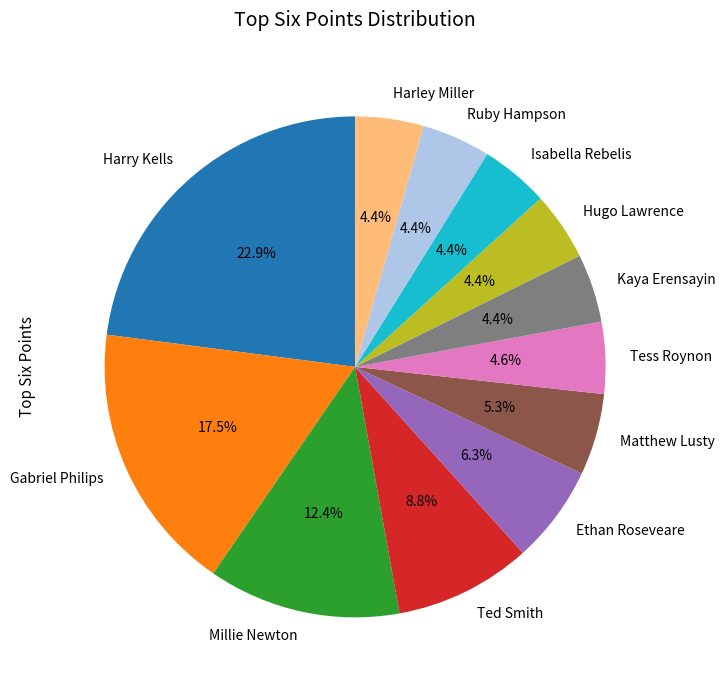

To the nearest percent, what is the average slice percentage?

8%